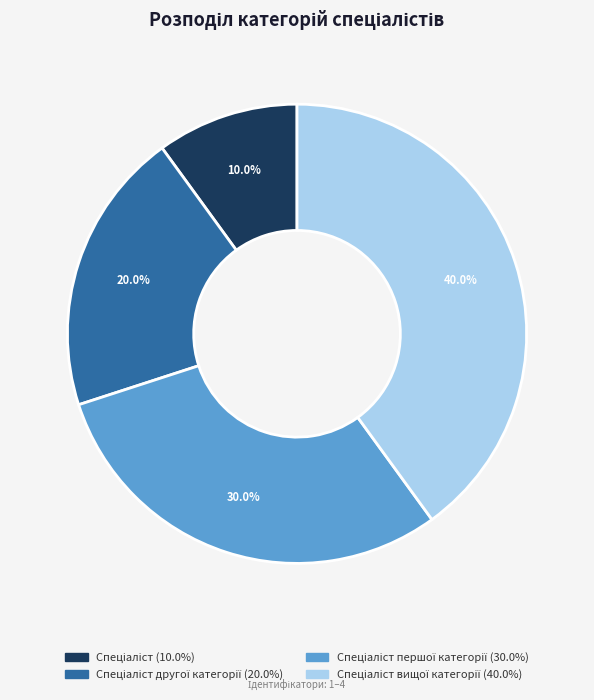

Does any single category account for the majority?

No